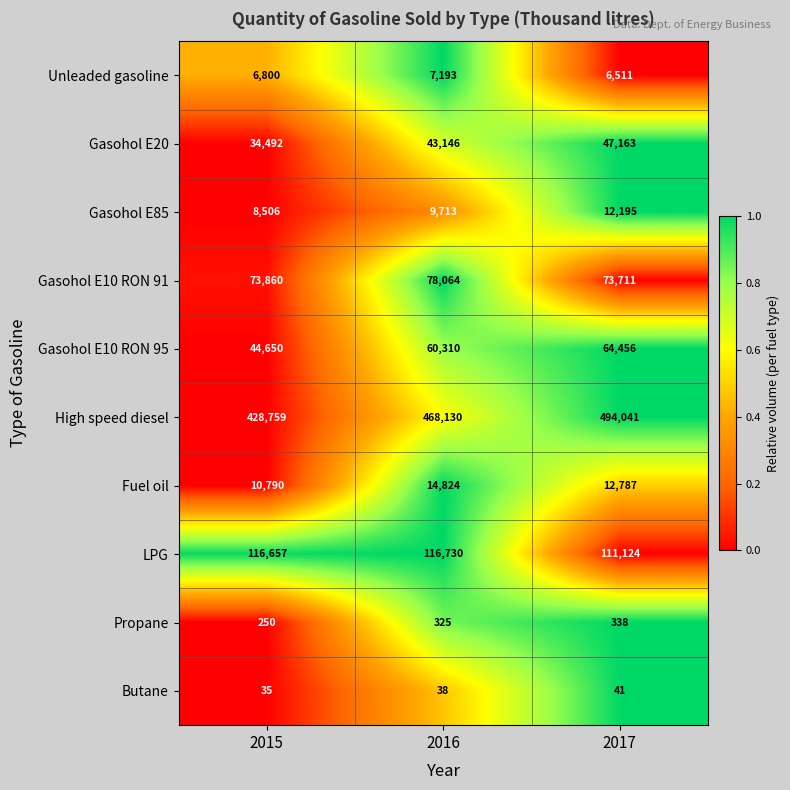

At how many categories does at least one series exceed 360385?

3